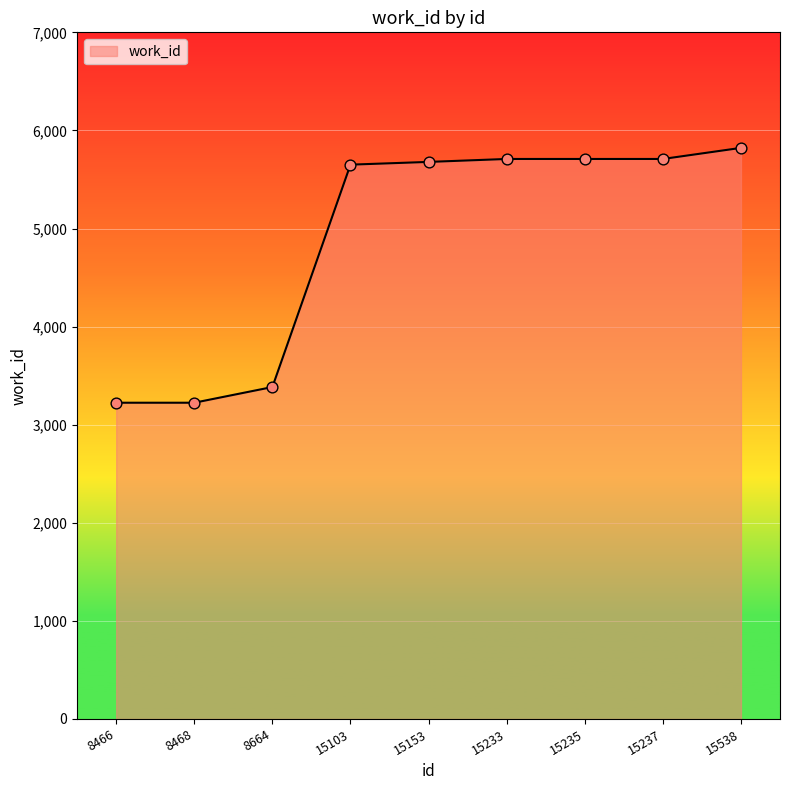

What is the change in value from 15153 to 15233?

+30